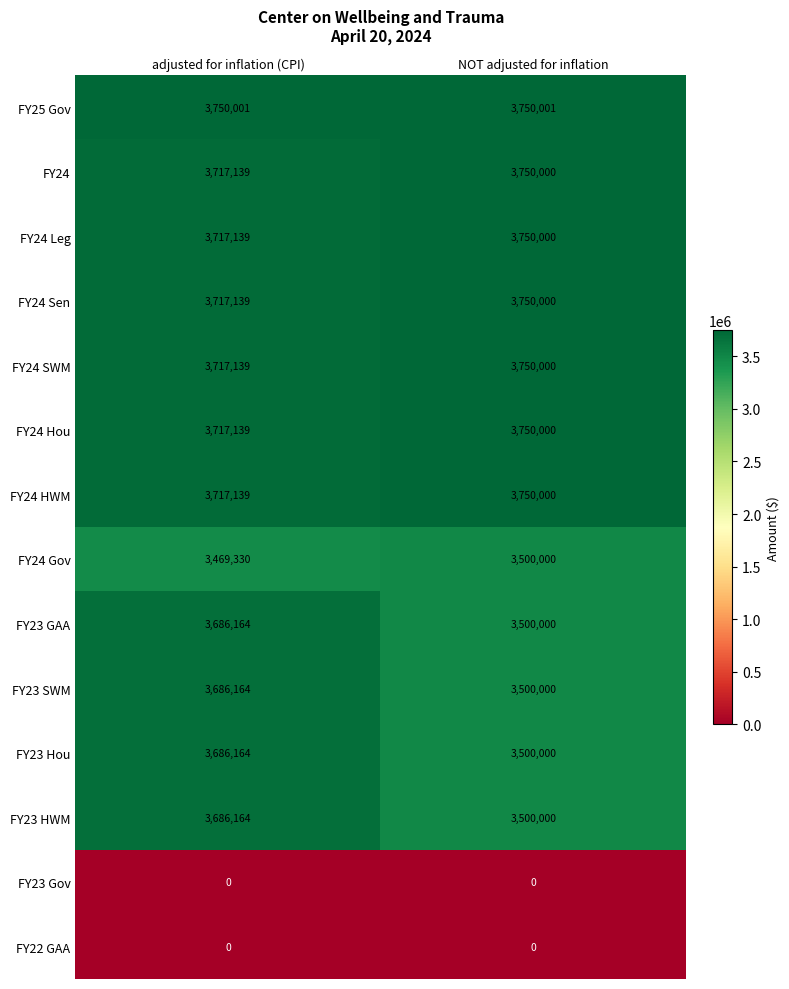

The FY24 HWM series shows 3717139 at adjusted for inflation (CPI). True or false?

True